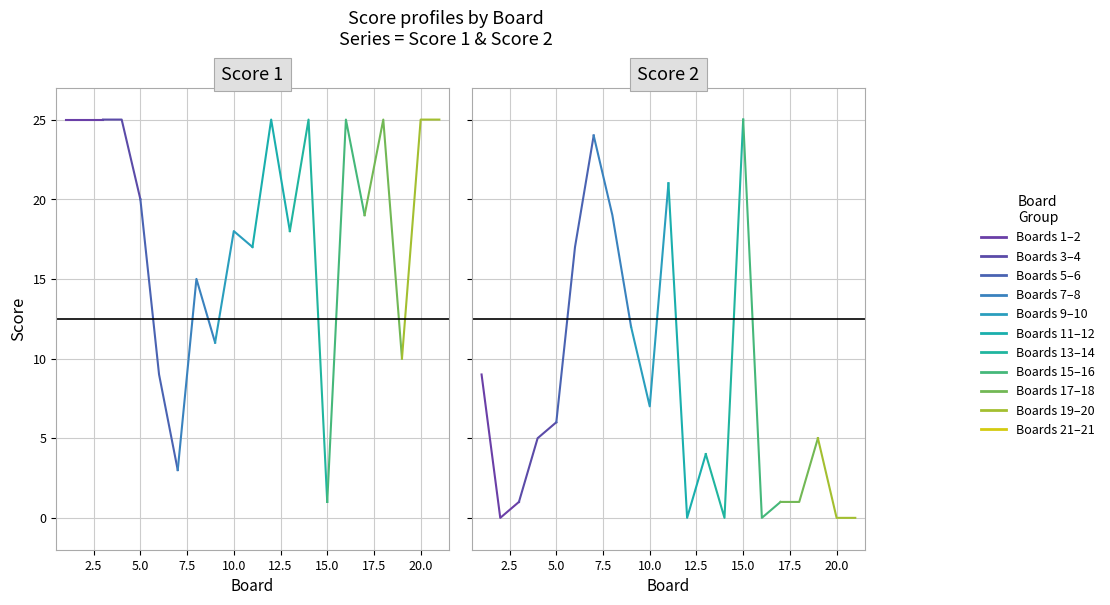

Reading right to left, transcribe all the data shown in this chart.

Score 1: 25	25	10	25	19	25	1	25	18	25	17	18	11	15	3	9	20	25	25	25	25
Score 2: 0	0	5	1	1	0	25	0	4	0	21	7	12	19	24	17	6	5	1	0	9